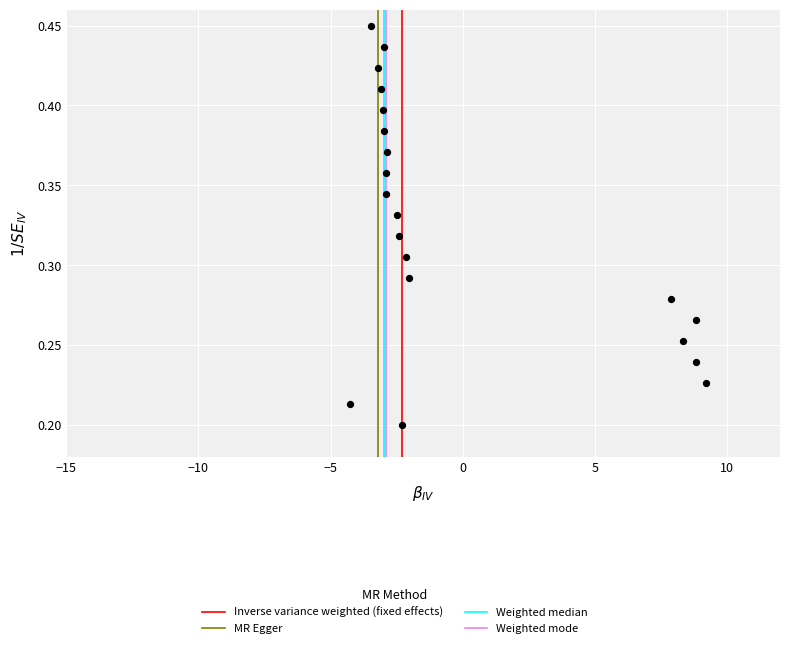

What is the range of X values (max minus min)?

13.5